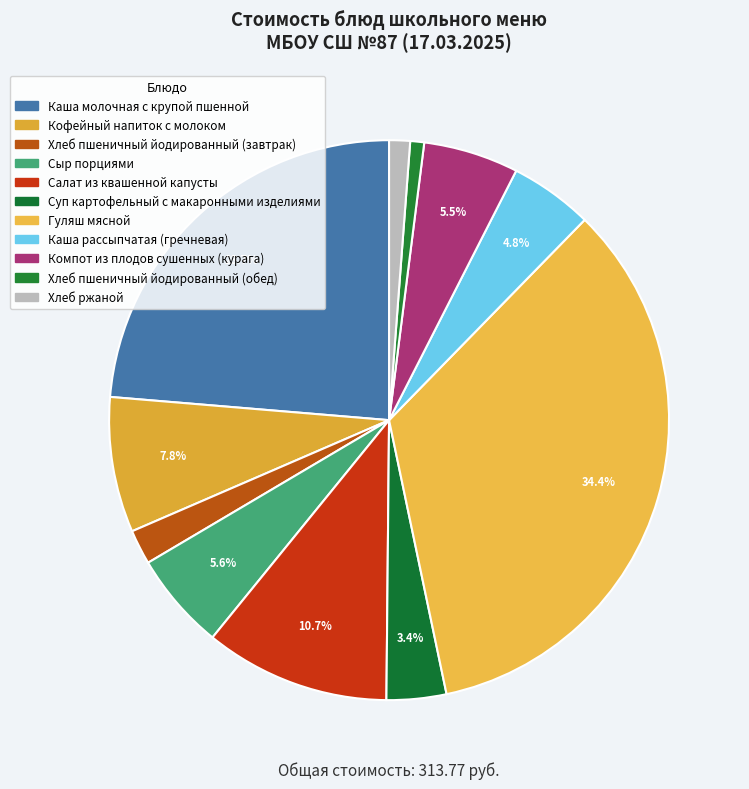

How many segments does this pie chart have?

11